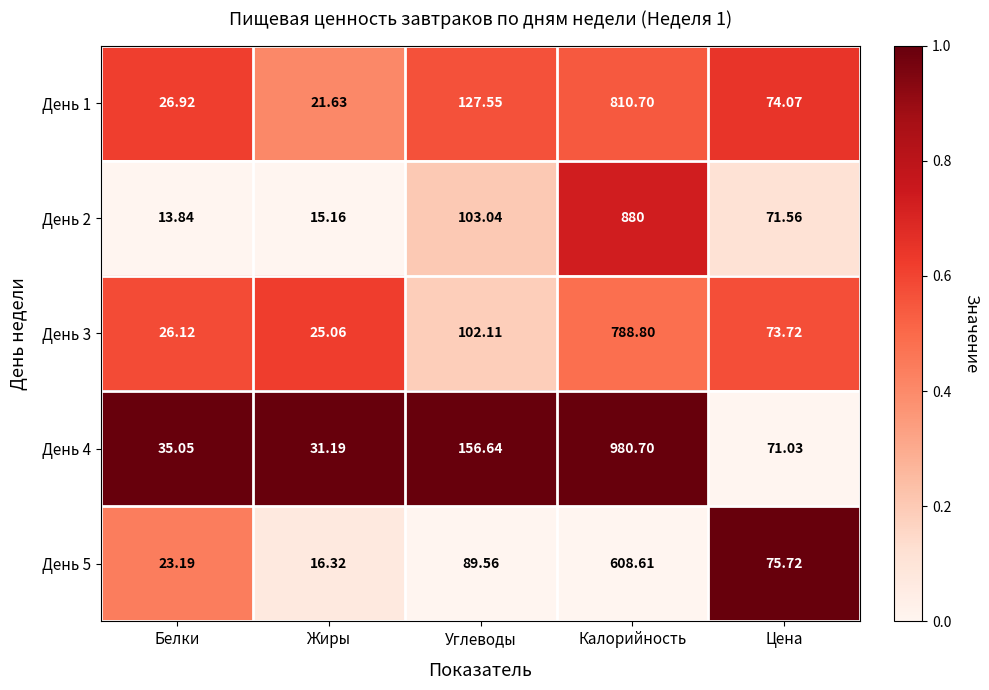

List the labels in order of День 3 value, largest first.

Калорийность, Углеводы, Цена, Белки, Жиры